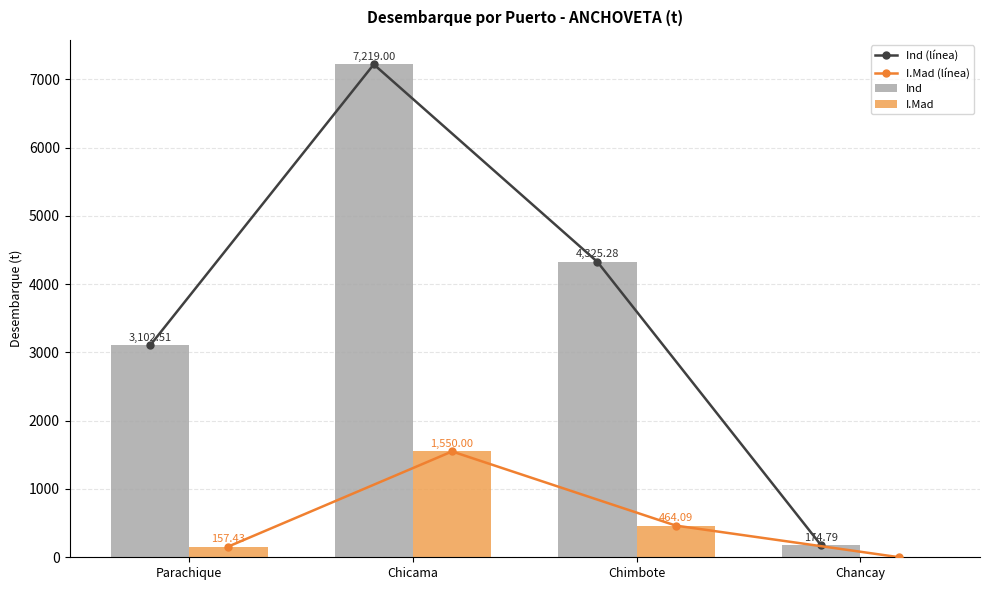

At which label is Ind (línea) closest to 3696?

Parachique